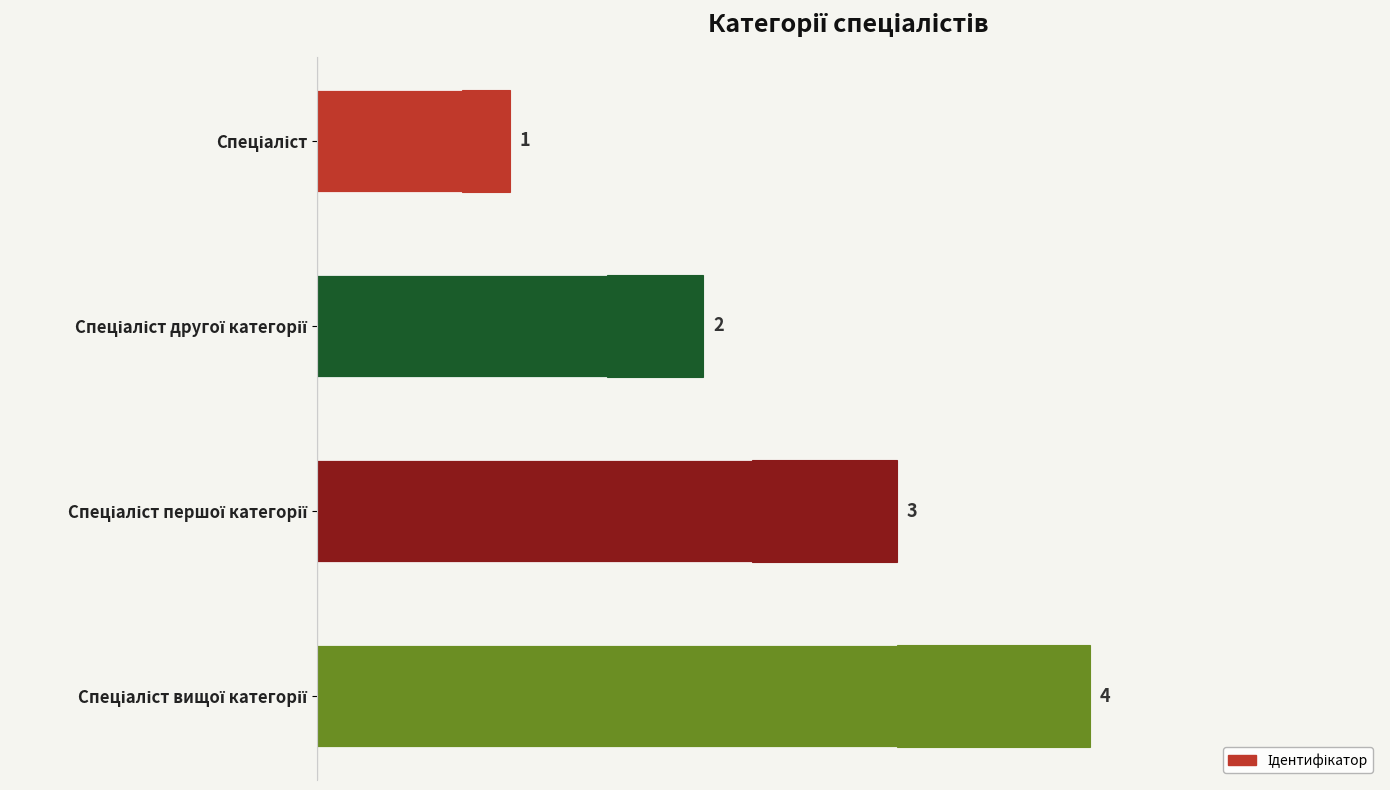

How many values are between 2 and 4?

3